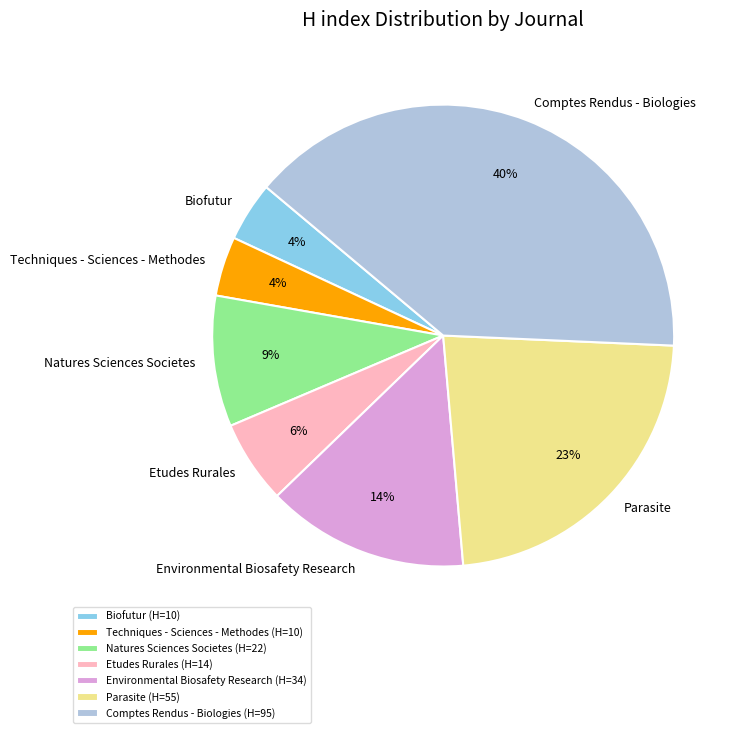

Which has a higher value, Techniques - Sciences - Methodes or Natures Sciences Societes?

Natures Sciences Societes